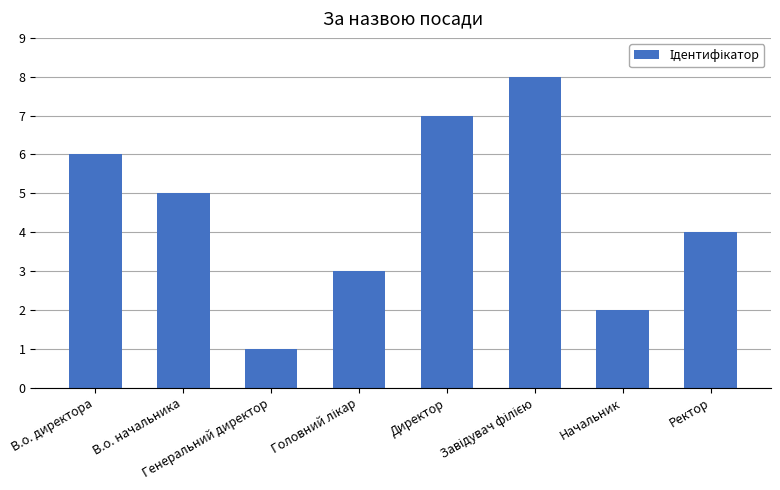

What is the difference between the second highest and minimum values?

6